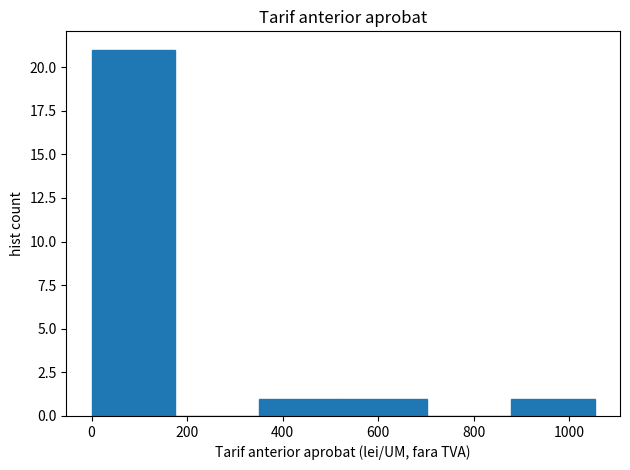

Reading left to right, transcribe this chart: for each bar, give the range it covers on the x-axis and its height. Neither the bar edges nor the heights are printed on the chart, so give them approximately, as read against the axes.

0 to 180: 21
180 to 360: 0
360 to 520: 1
520 to 700: 1
700 to 880: 0
880 to 1060: 1